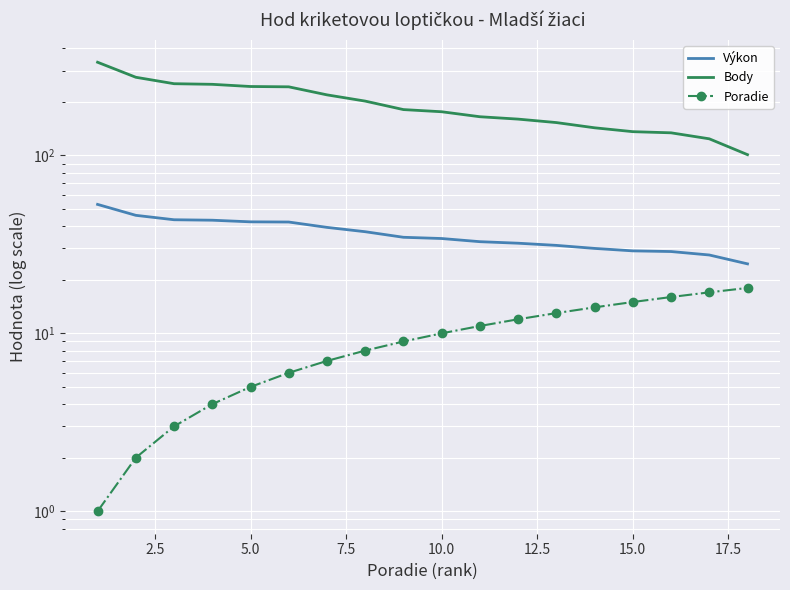

What is the highest value of the Výkon series?

53.1